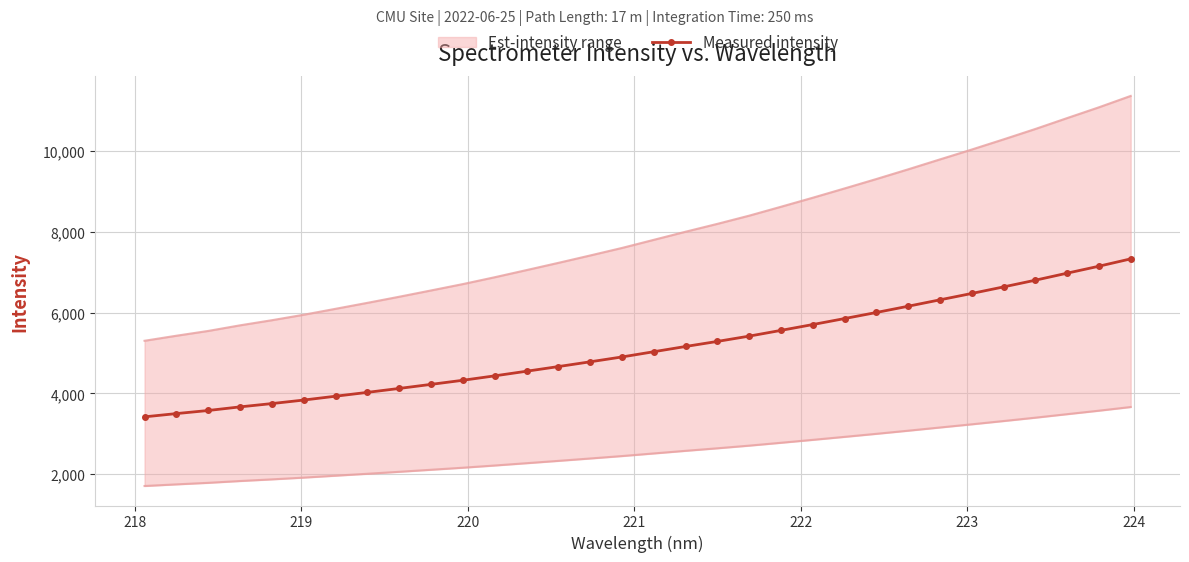

What is the maximum value for Measured intensity?

7327.9